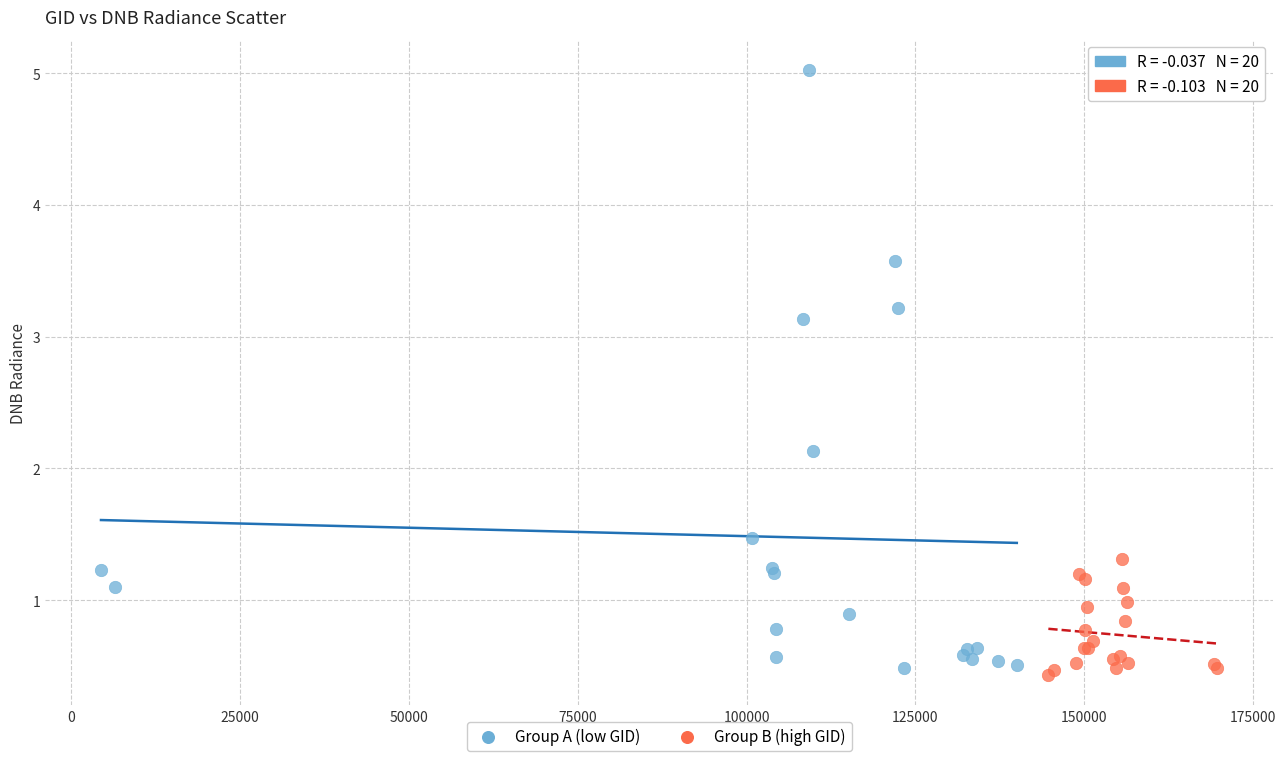

Which series reaches the maximum Y coordinate?

Group A (low GID)